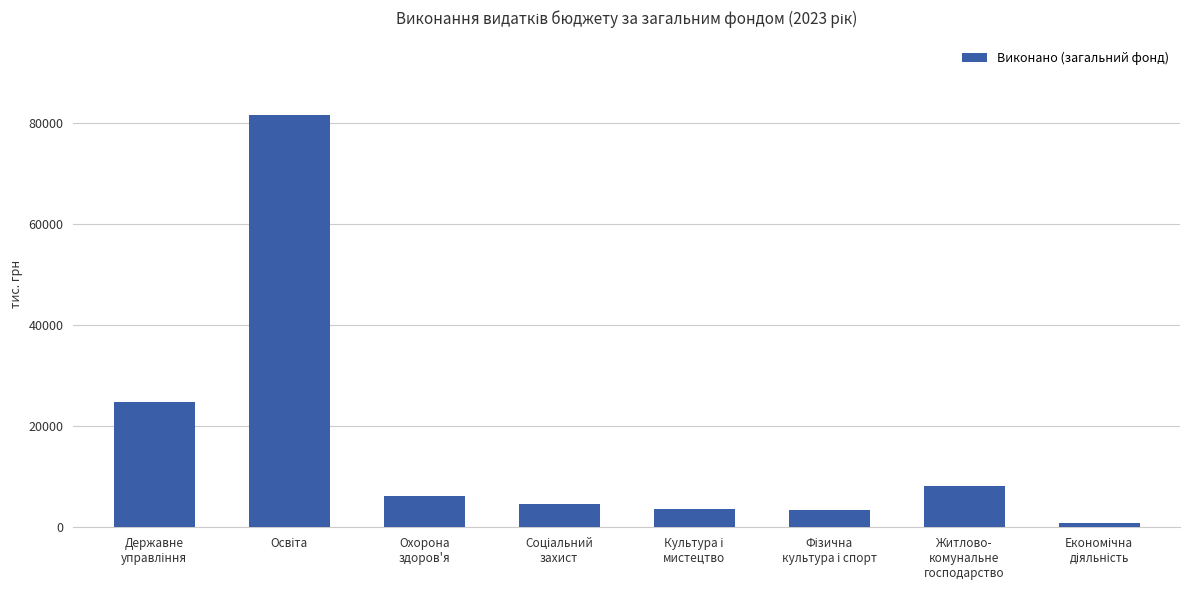

What is the maximum value shown in the chart?

81674.7